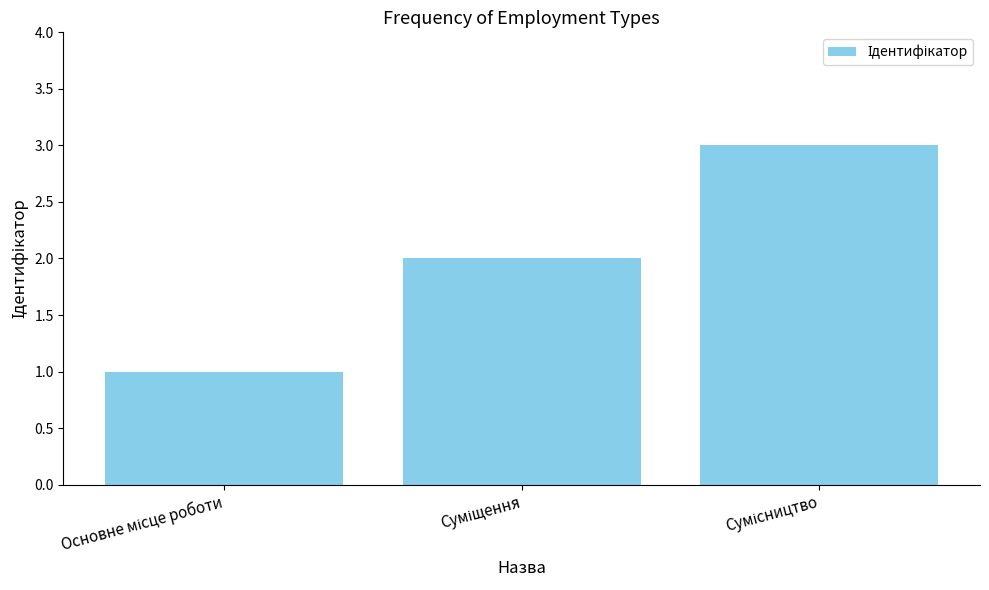

What is the sum of all values?

6